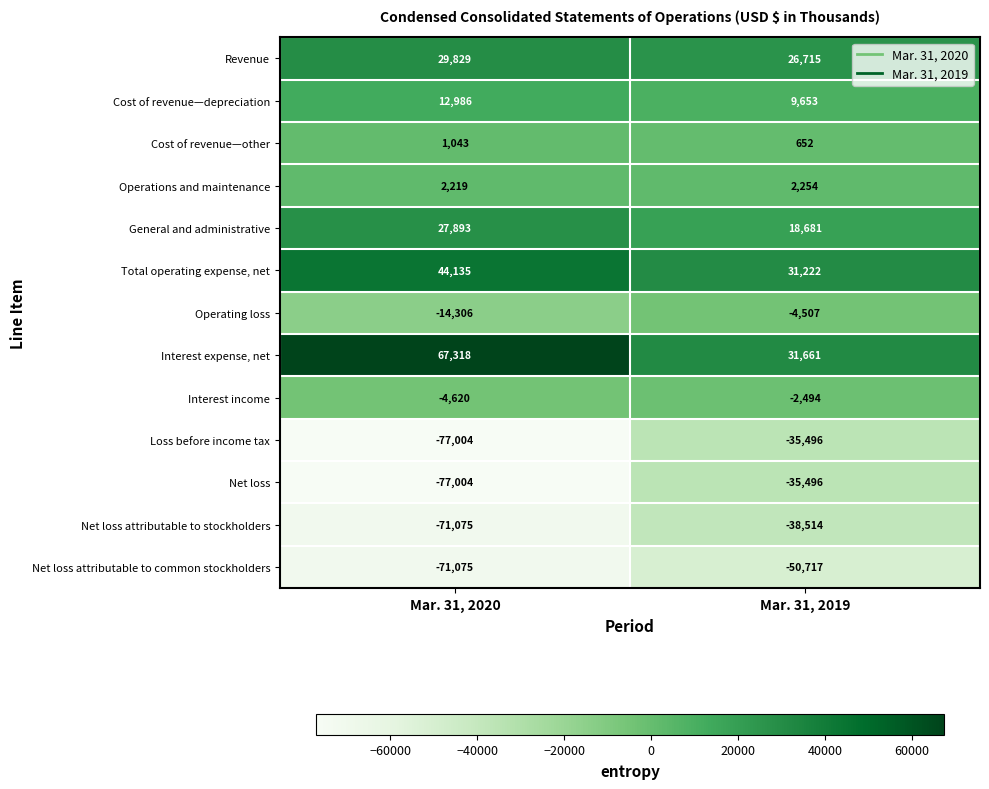

What is the maximum value shown in the chart?

67318